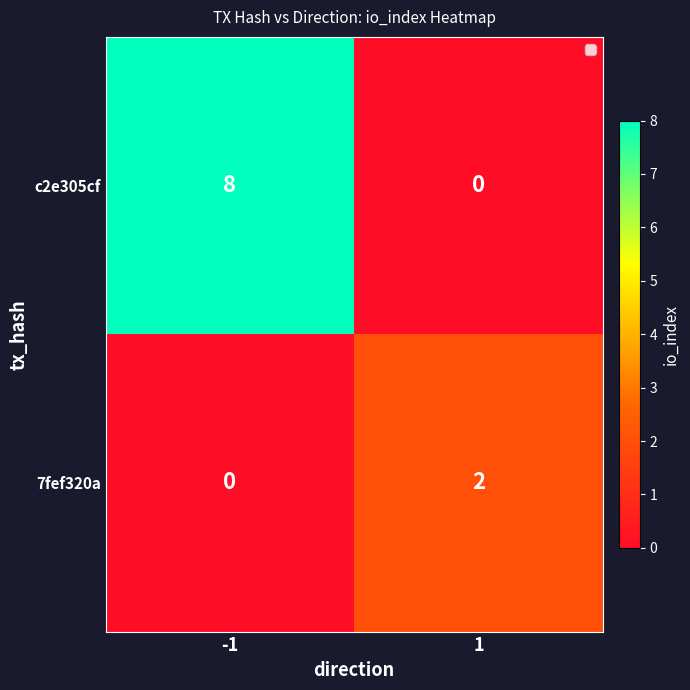

At which category is the sum across all series the highest?

-1